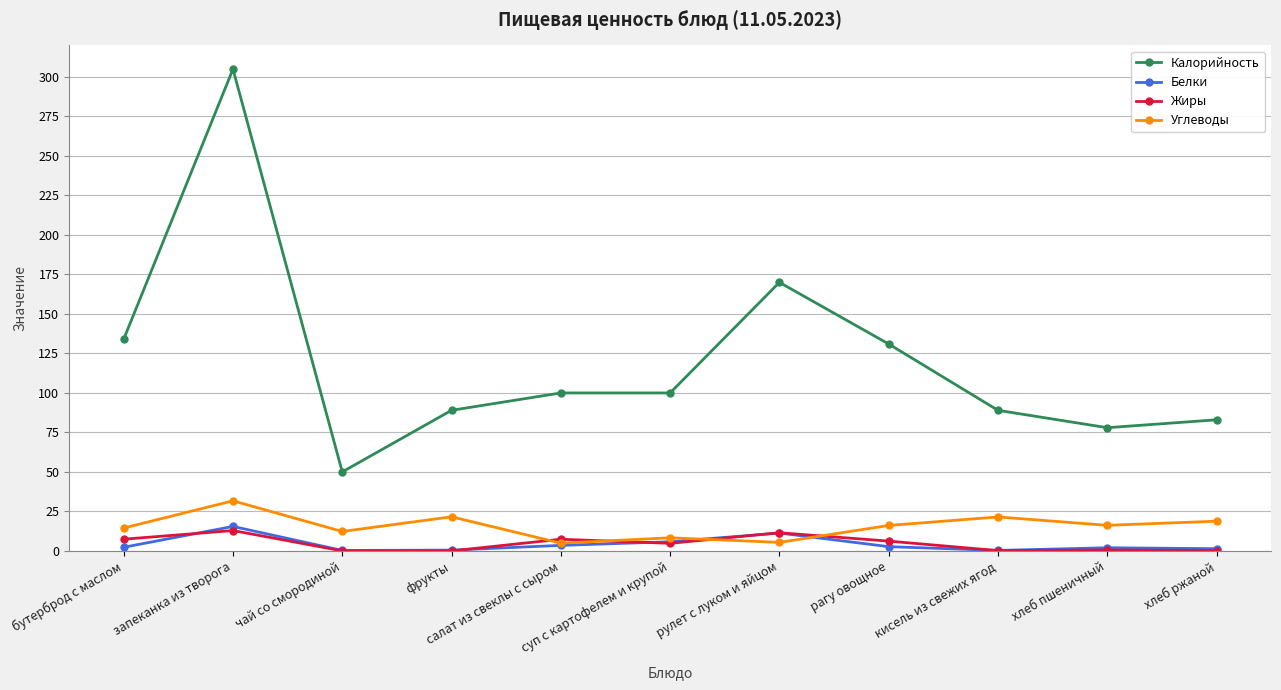

At which label does Жиры first exceed 4?

бутерброд с маслом